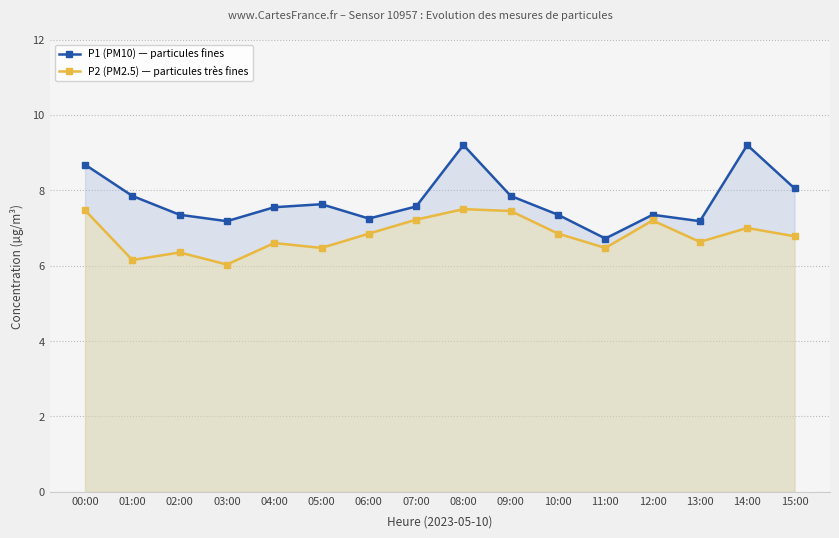

True or false: P1 (PM10) — particules fines and P2 (PM2.5) — particules très fines intersect in this chart.

False